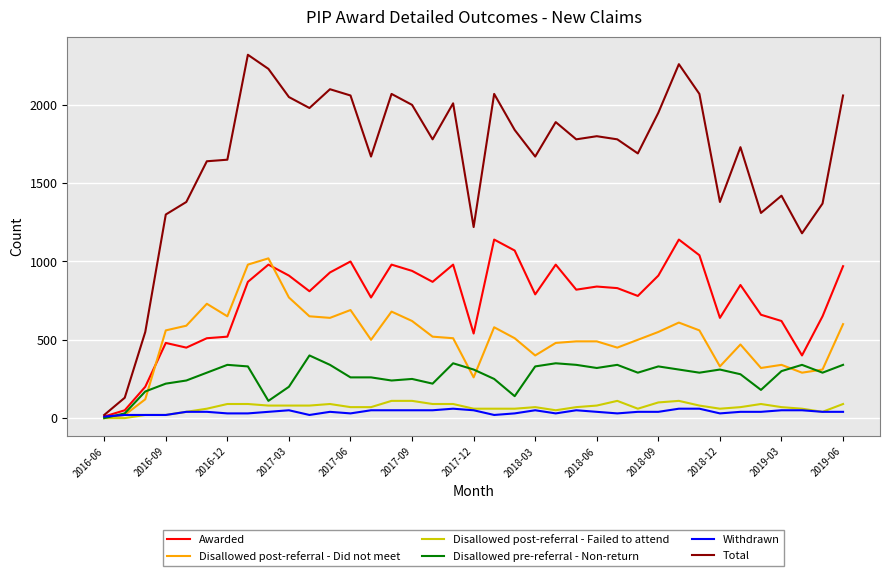

What is the greatest value displayed?

2320